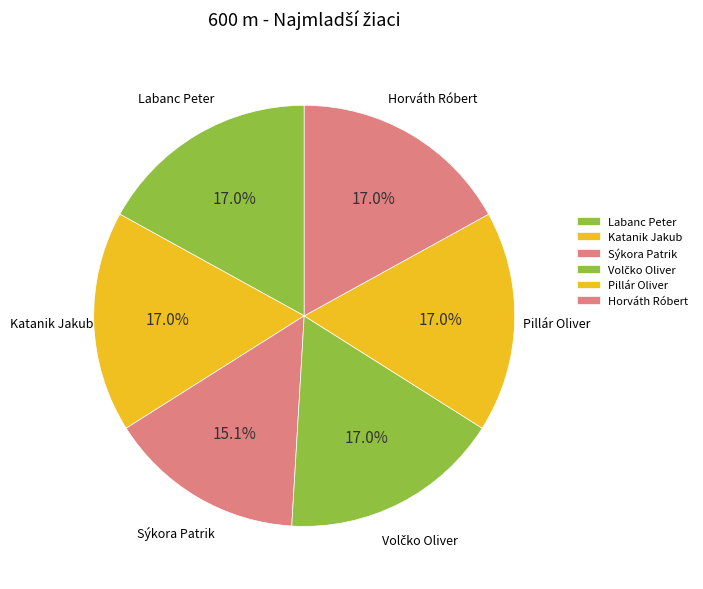

Combined, do Pillár Oliver and Labanc Peter account for over 50%?

No